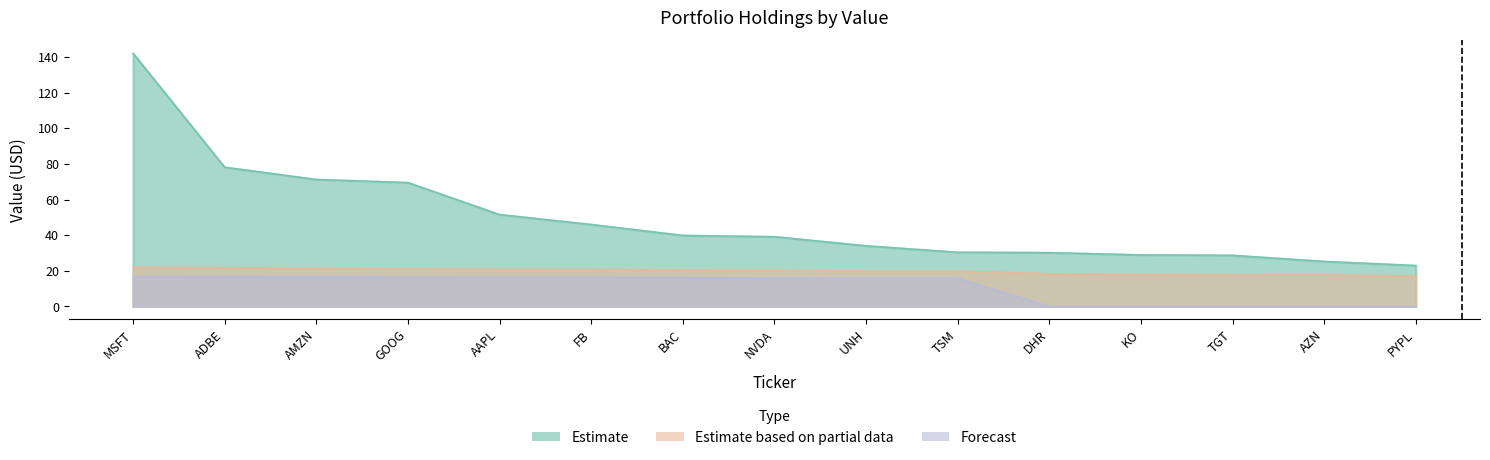

Reading right to left, extract all data points from this chart.

Estimate: PYPL=23.0	AZN=25.3	TGT=28.7	KO=29.0	DHR=30.2	TSM=30.5	UNH=34.1	NVDA=39.2	BAC=39.9	FB=46.0	AAPL=51.6	GOOG=69.6	AMZN=71.3	ADBE=78.2	MSFT=142.2
Estimate based on partial data: PYPL=17.0	AZN=17.8	TGT=17.9	KO=18.1	DHR=18.4	TSM=19.8	UNH=19.9	NVDA=20.3	BAC=20.5	FB=20.7	AAPL=20.9	GOOG=21.1	AMZN=21.4	ADBE=21.8	MSFT=22.1
Forecast: PYPL=0.0	AZN=0.0	TGT=0.0	KO=0.0	DHR=0.0	TSM=15.9	UNH=16.0	NVDA=16.0	BAC=16.2	FB=16.4	AAPL=16.4	GOOG=16.5	AMZN=16.6	ADBE=16.7	MSFT=16.8